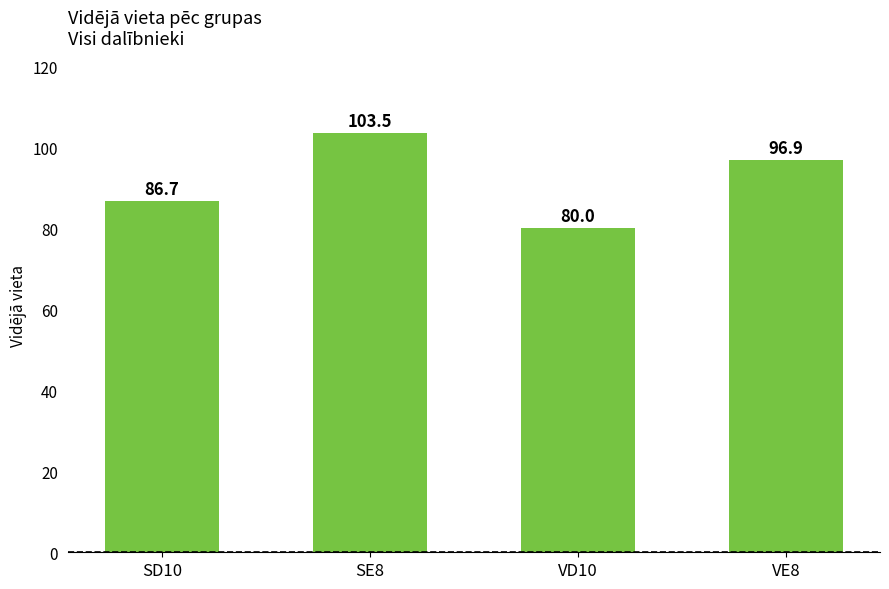

What is the greatest value displayed?

103.5